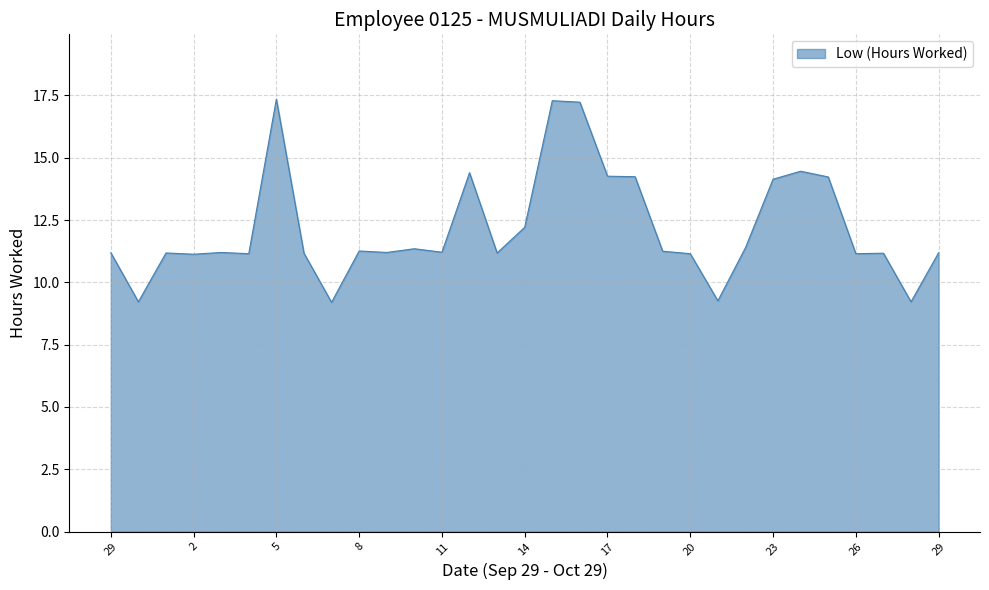

How many categories are shown in the chart?

31